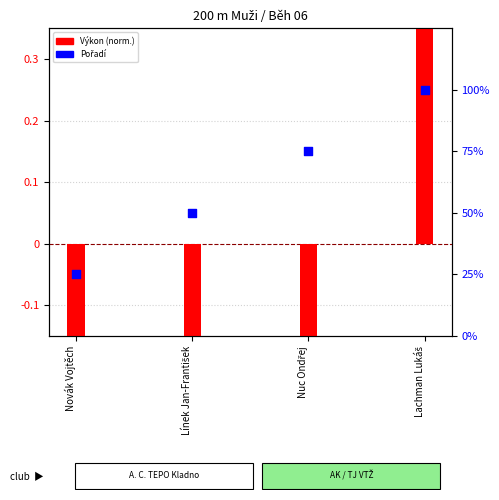

Is the value of Pořadí at Nuc Ondřej greater than the value of Výkon (norm.) at Novák Vojtěch?

Yes